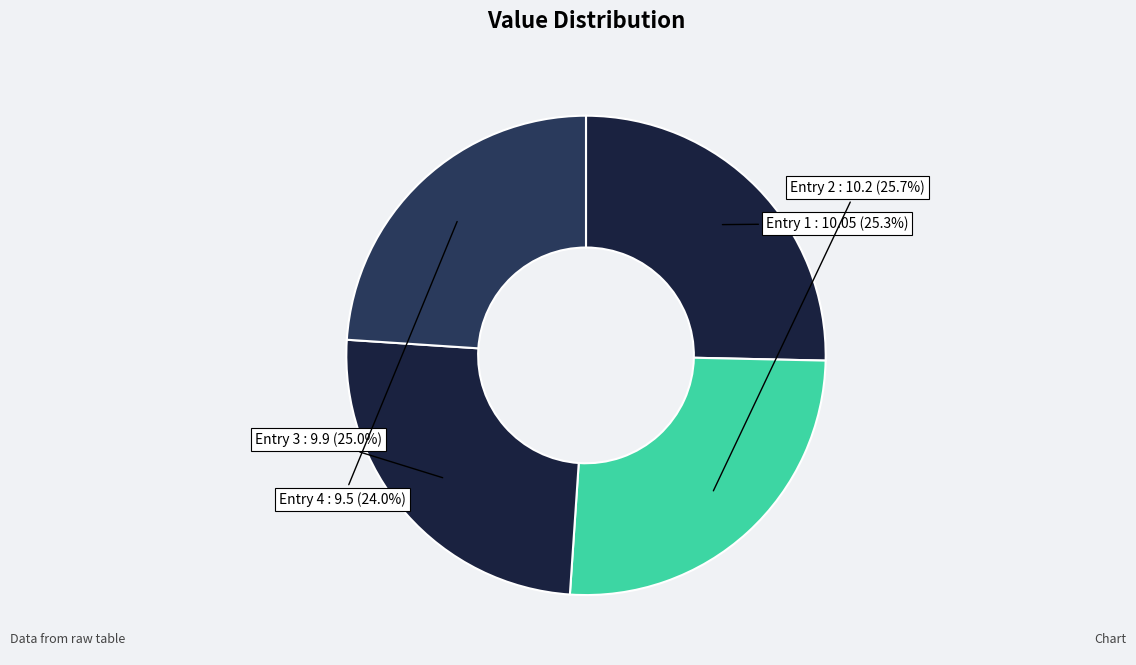

Which category has the smallest portion of the pie?

Entry 4